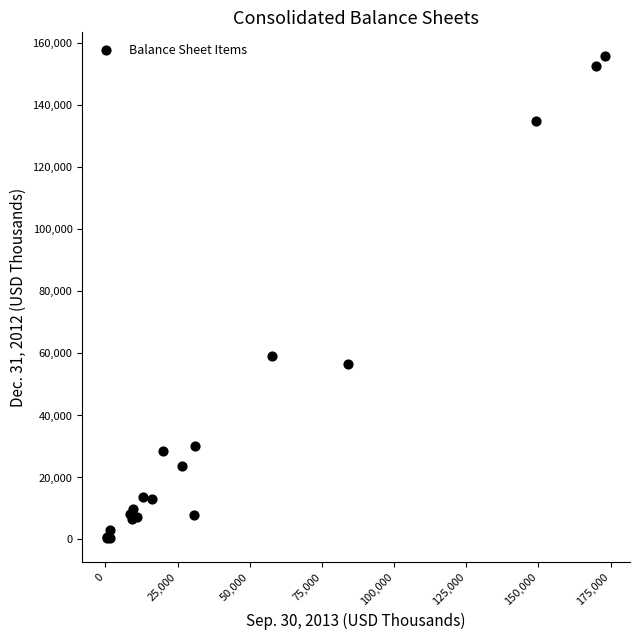

What Y value in the scatter plot is closest to 78137?

59268